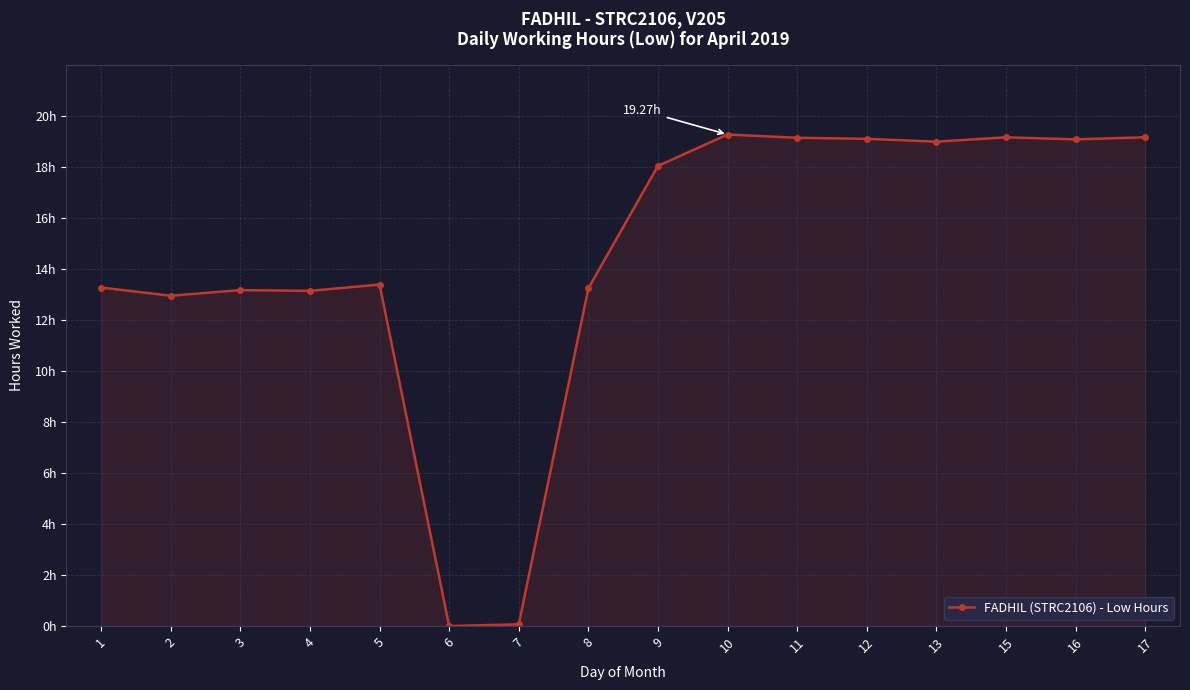

What is the value of the 13th point from the left?

19.0